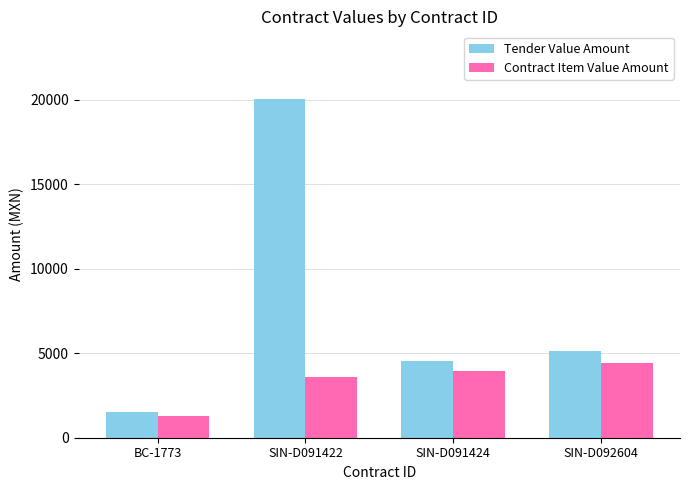

The value of Tender Value Amount at BC-1773 is 1500.4. True or false?

True